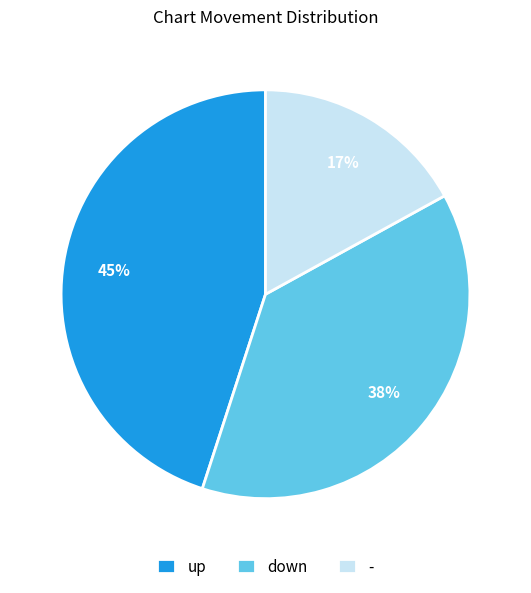

To the nearest percent, what percentage of the pie is up?

45%